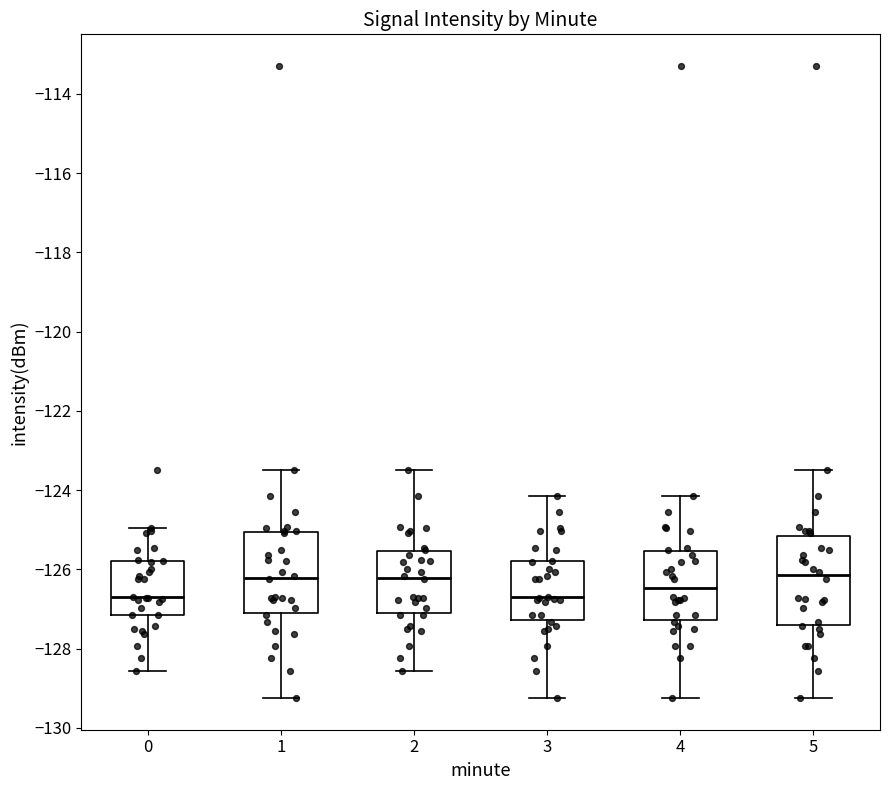

Where does the upper whisker of the box at x = 0 end on the y-axis? The values are not printed on the chart, so give them approximately, as read against the axis.

-125.0